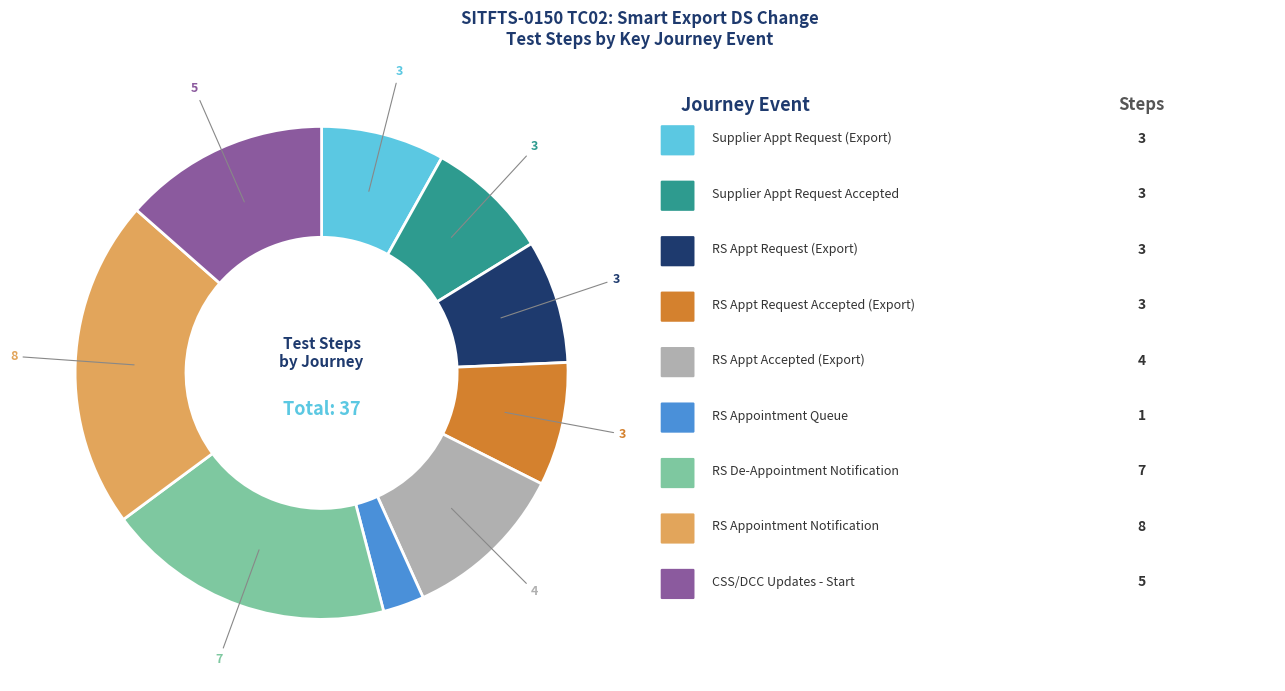

How many segments does this pie chart have?

9